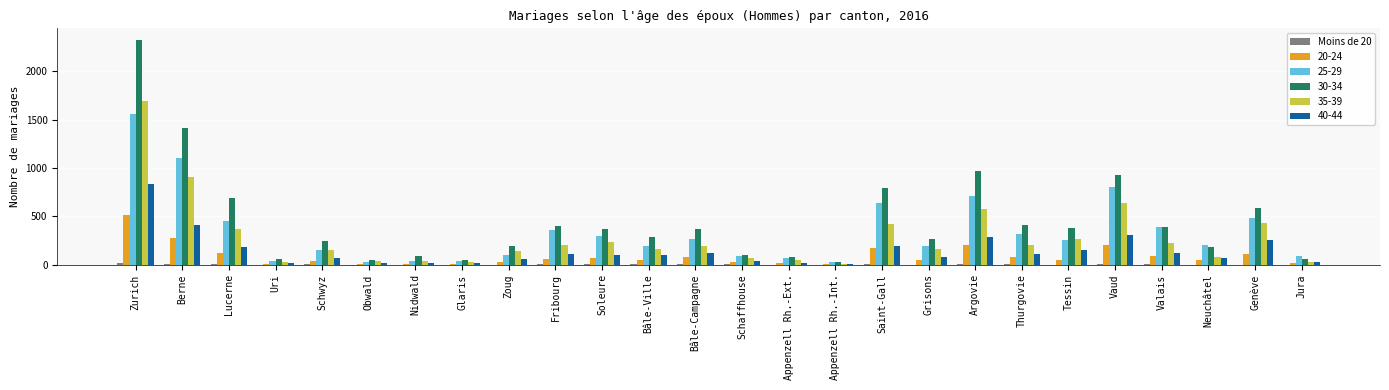

Are the bars grouped side by side (vs. stacked)?

Yes